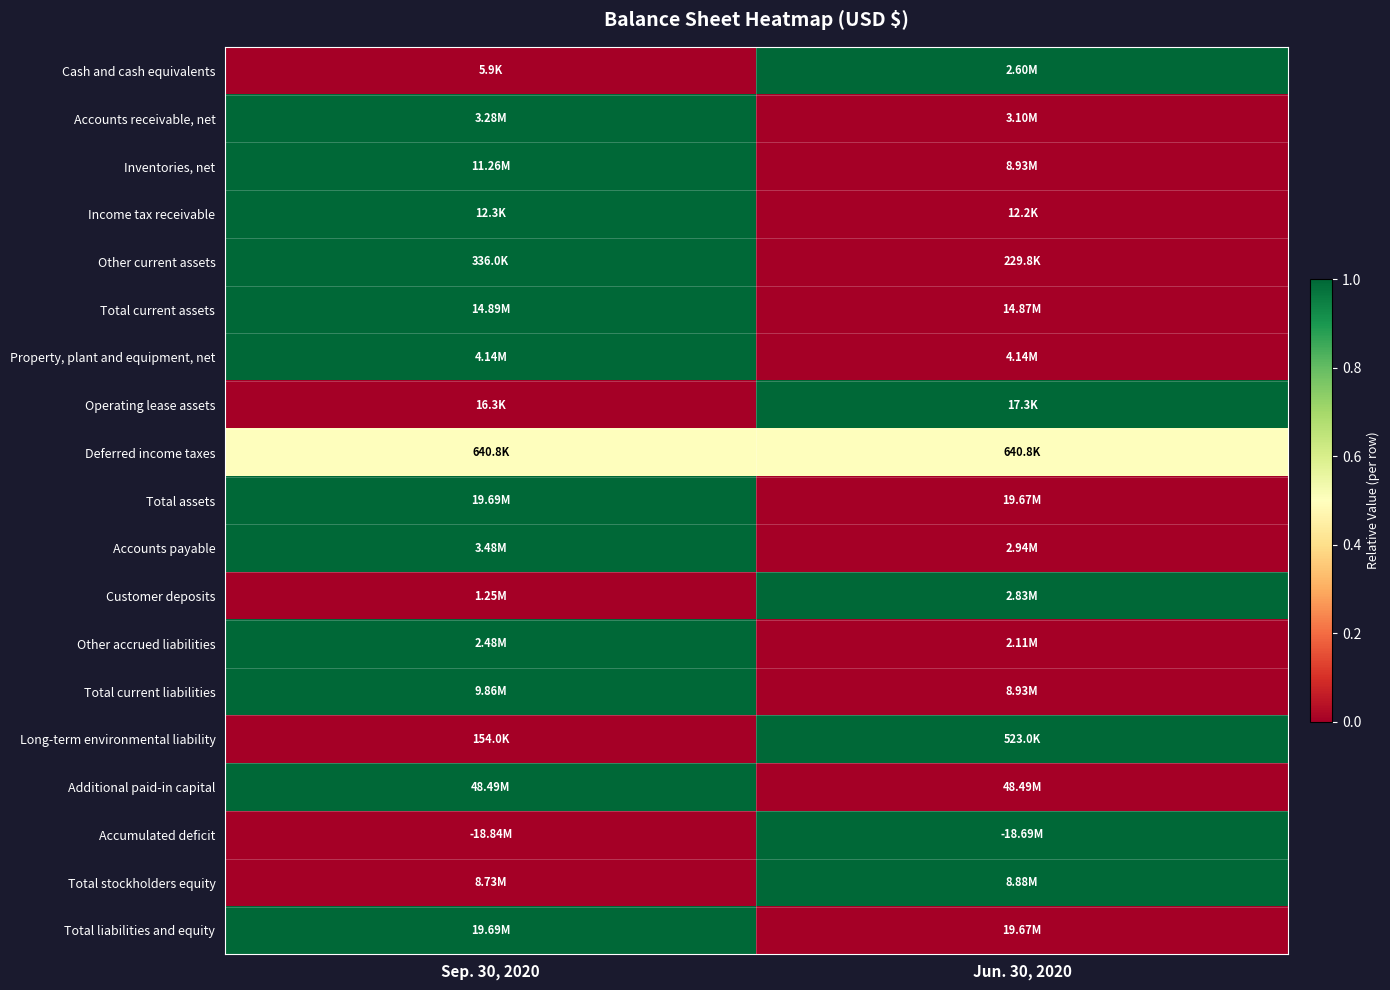

Reading left to right, transcribe all the data shown in this chart.

Cash and cash equivalents: Sep. 30, 2020=0.0	Jun. 30, 2020=1.0
Accounts receivable, net: Sep. 30, 2020=1.0	Jun. 30, 2020=0.0
Inventories, net: Sep. 30, 2020=1.0	Jun. 30, 2020=0.0
Income tax receivable: Sep. 30, 2020=1.0	Jun. 30, 2020=0.0
Other current assets: Sep. 30, 2020=1.0	Jun. 30, 2020=0.0
Total current assets: Sep. 30, 2020=1.0	Jun. 30, 2020=0.0
Property, plant and equipment, net: Sep. 30, 2020=1.0	Jun. 30, 2020=0.0
Operating lease assets: Sep. 30, 2020=0.0	Jun. 30, 2020=1.0
Deferred income taxes: Sep. 30, 2020=0.5	Jun. 30, 2020=0.5
Total assets: Sep. 30, 2020=1.0	Jun. 30, 2020=0.0
Accounts payable: Sep. 30, 2020=1.0	Jun. 30, 2020=0.0
Customer deposits: Sep. 30, 2020=0.0	Jun. 30, 2020=1.0
Other accrued liabilities: Sep. 30, 2020=1.0	Jun. 30, 2020=0.0
Total current liabilities: Sep. 30, 2020=1.0	Jun. 30, 2020=0.0
Long-term environmental liability: Sep. 30, 2020=0.0	Jun. 30, 2020=1.0
Additional paid-in capital: Sep. 30, 2020=1.0	Jun. 30, 2020=0.0
Accumulated deficit: Sep. 30, 2020=0.0	Jun. 30, 2020=1.0
Total stockholders equity: Sep. 30, 2020=0.0	Jun. 30, 2020=1.0
Total liabilities and equity: Sep. 30, 2020=1.0	Jun. 30, 2020=0.0